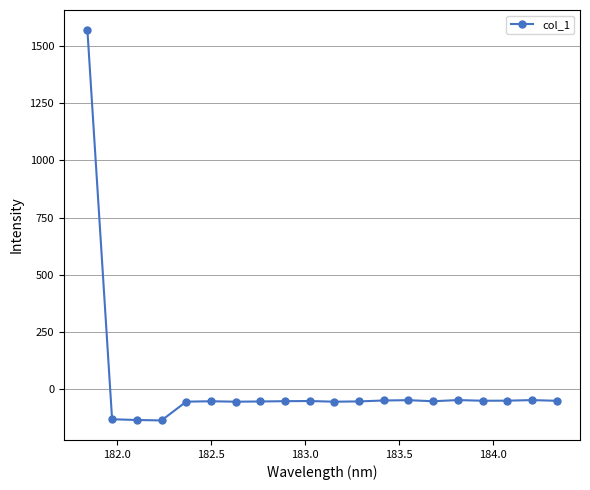

What is the sum of all values?

368.6